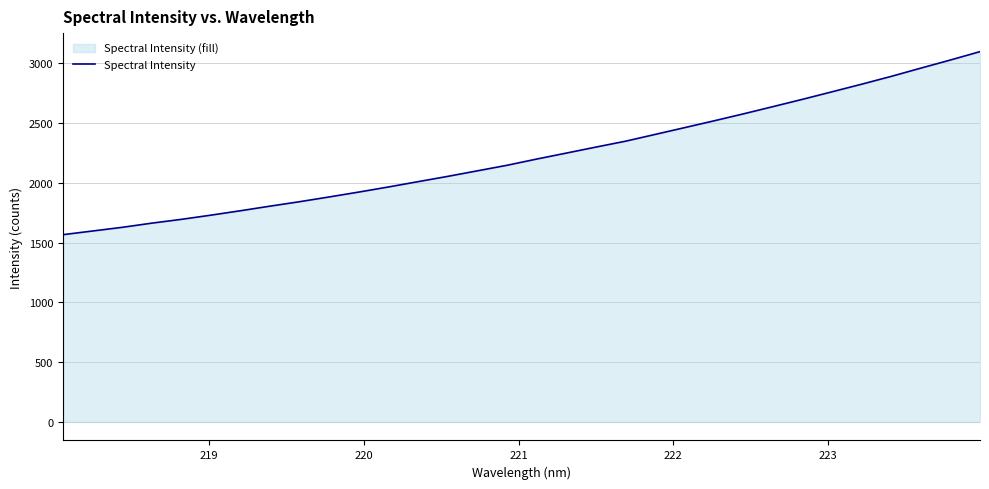

Reading right to left, transcribe all the data shown in this chart.

3097.7	3027.7	2959.9	2891.1	2825.6	2762.2	2699.3	2638.1	2577.5	2518.9	2461.7	2404.8	2348.2	2299.0	2248.8	2199.0	2147.1	2100.8	2054.5	2010.4	1966.0	1923.4	1882.6	1842.8	1805.6	1767.1	1730.1	1694.9	1663.1	1628.2	1597.4	1566.7